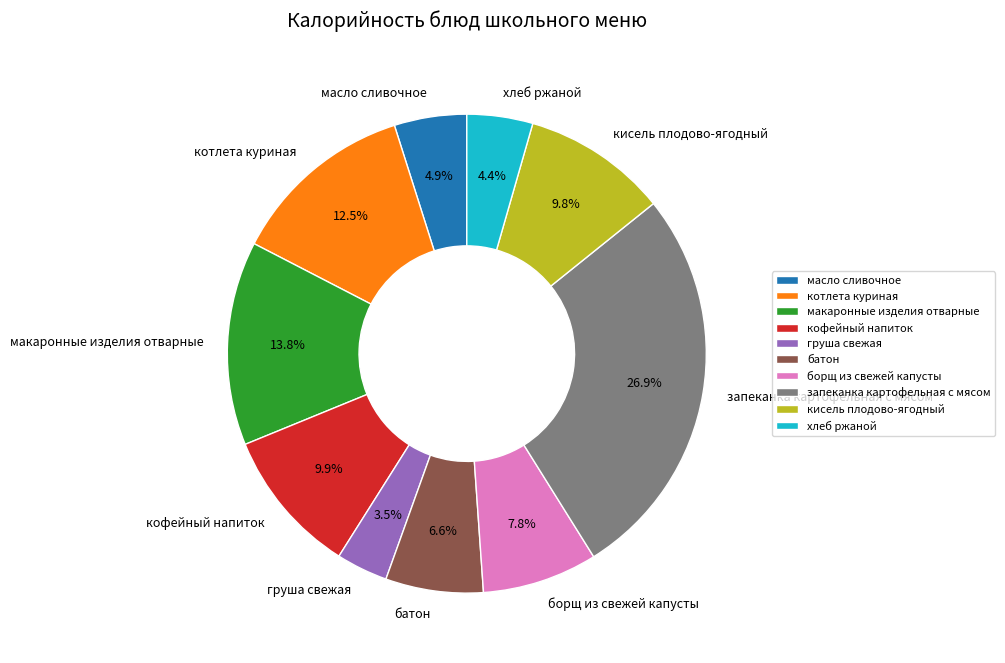

To the nearest percent, what is the combined percentage of макаронные изделия отварные and масло сливочное?

19%